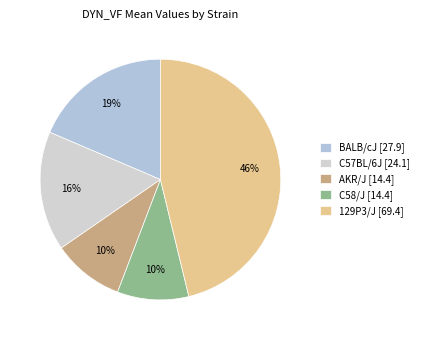

To the nearest percent, what percentage of the pie is C57BL/6J?

16%